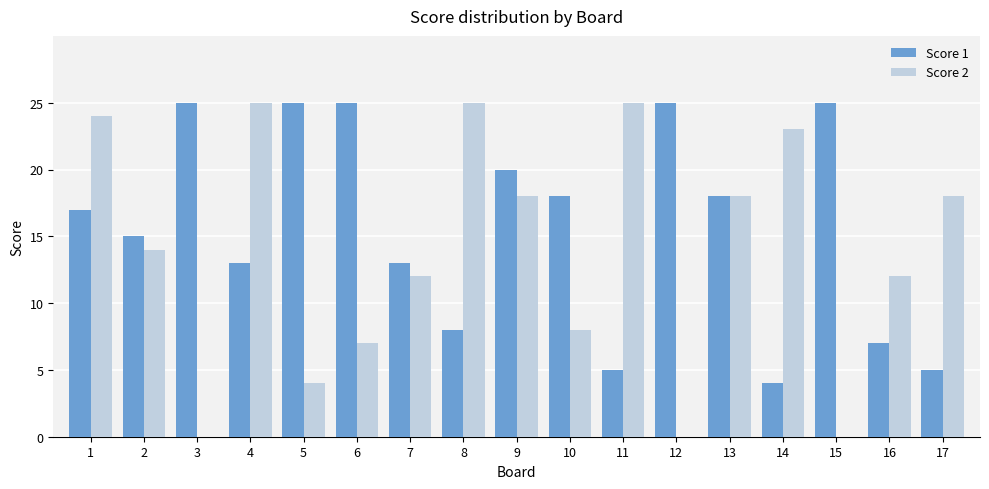

True or false: Score 2 has a value of 25 at 4.

True